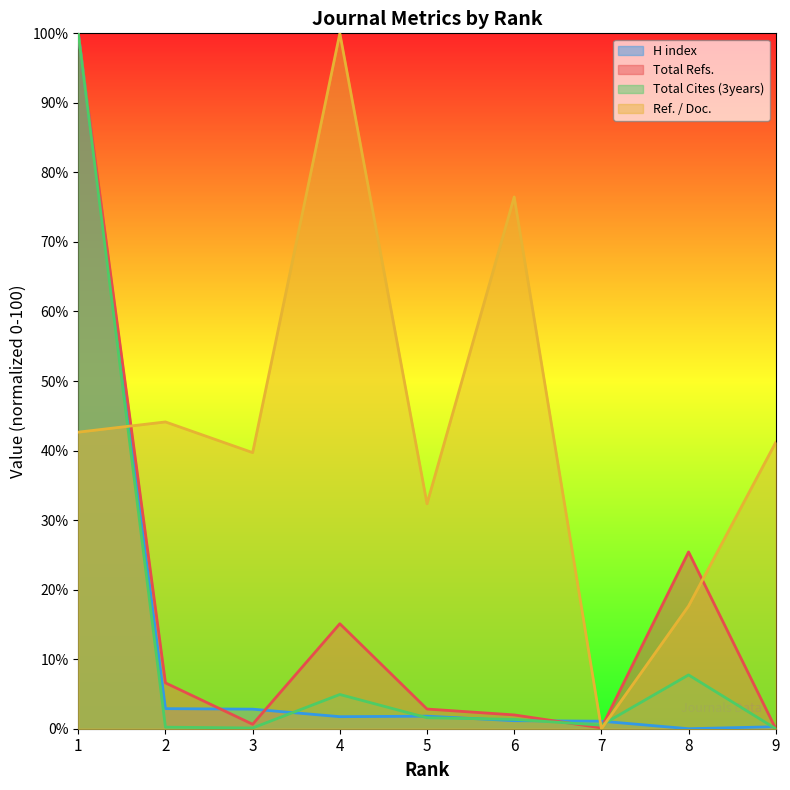

What is the total value across all series at 5?

38.6